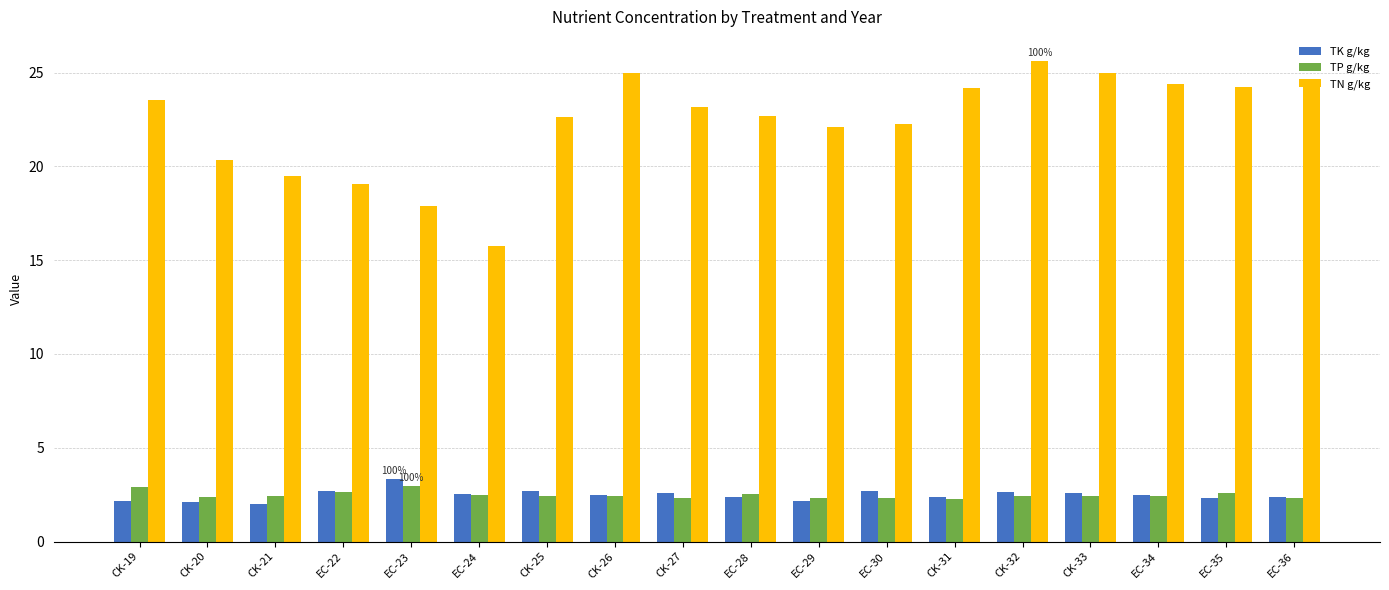

Is the value of TP g/kg at EC-29 greater than the value of TN g/kg at EC-36?

No